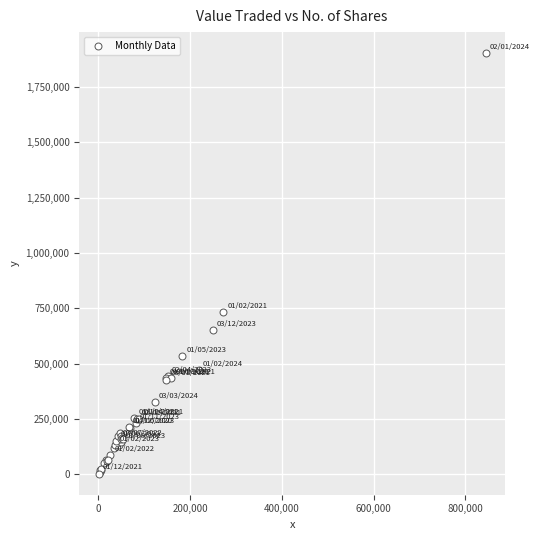

What Y value in the scatter plot is closest to 952581?

734104